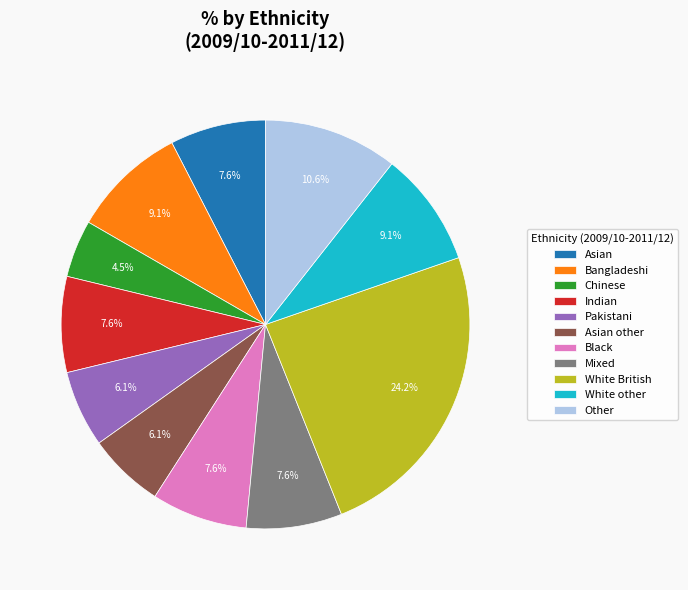

Count the number of slices in the pie.

11